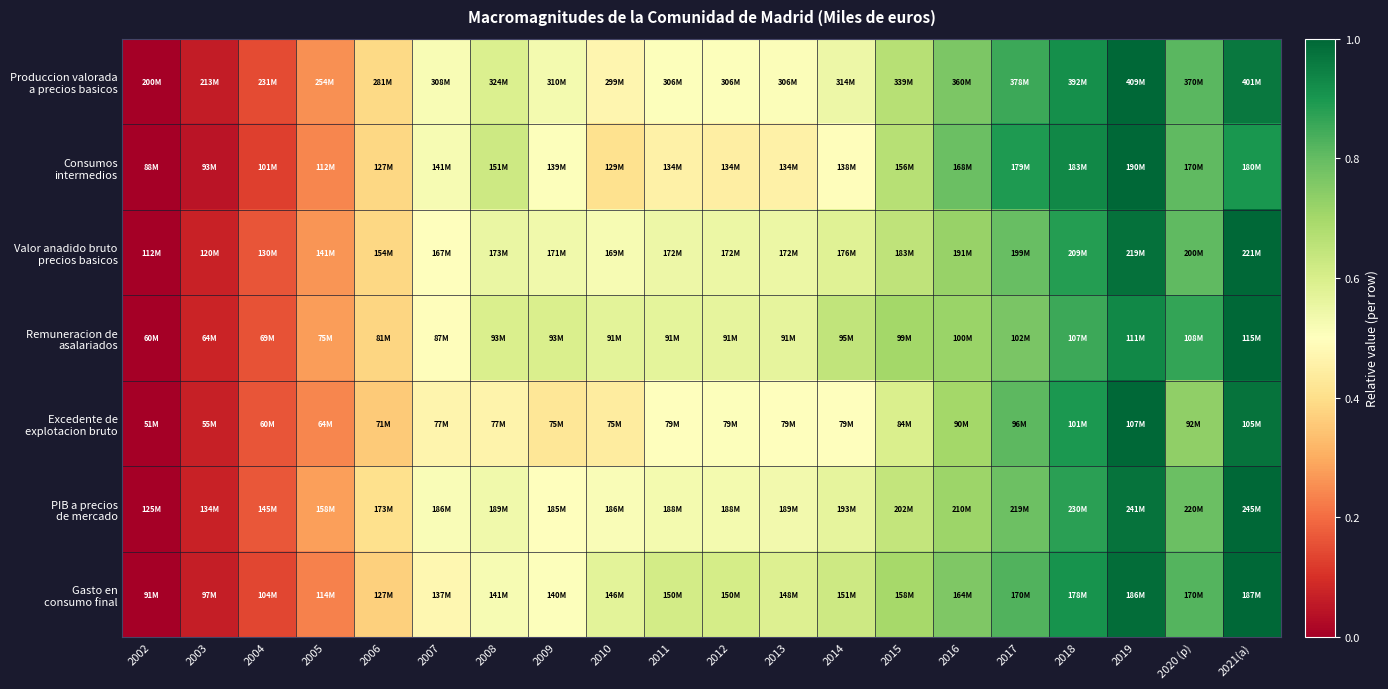

Which has a higher value, 2019 or 2015?

2019